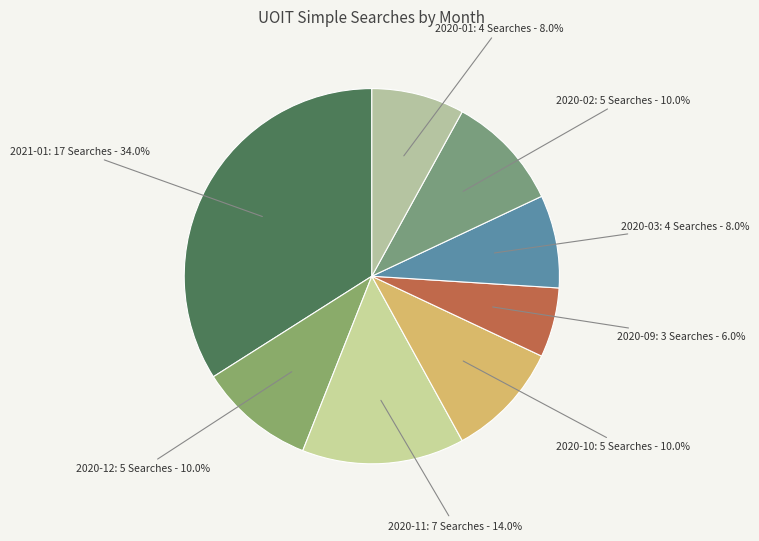

Between 2021-01 and 2020-01, which is larger?

2021-01